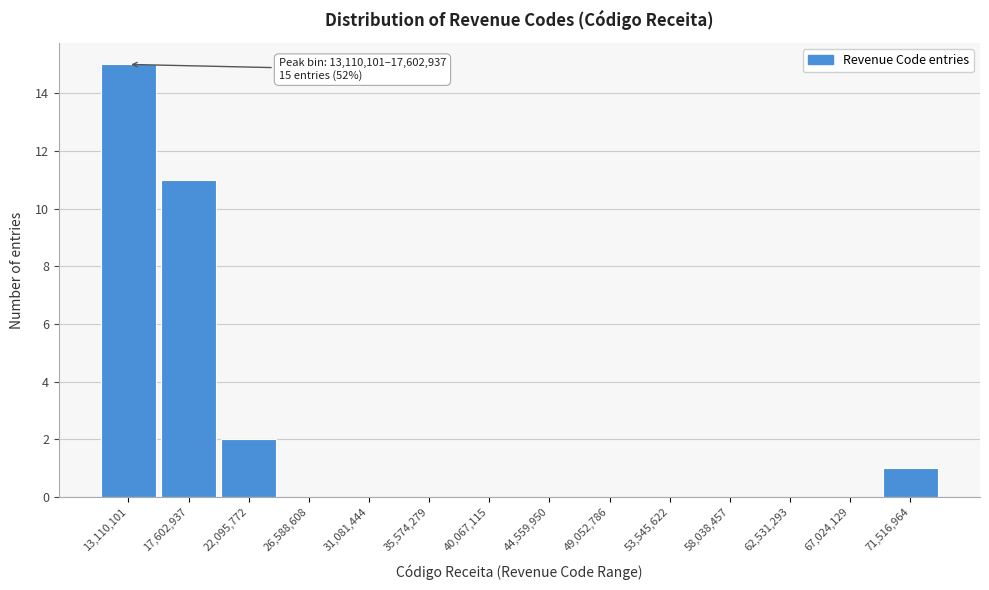

Reading left to right, what are all the values shown in this chart?

13,110,101=15	17,602,937=11	22,095,772=2	26,588,608=0	31,081,444=0	35,574,279=0	40,067,115=0	44,559,950=0	49,052,786=0	53,545,622=0	58,038,457=0	62,531,293=0	67,024,129=0	71,516,964=1